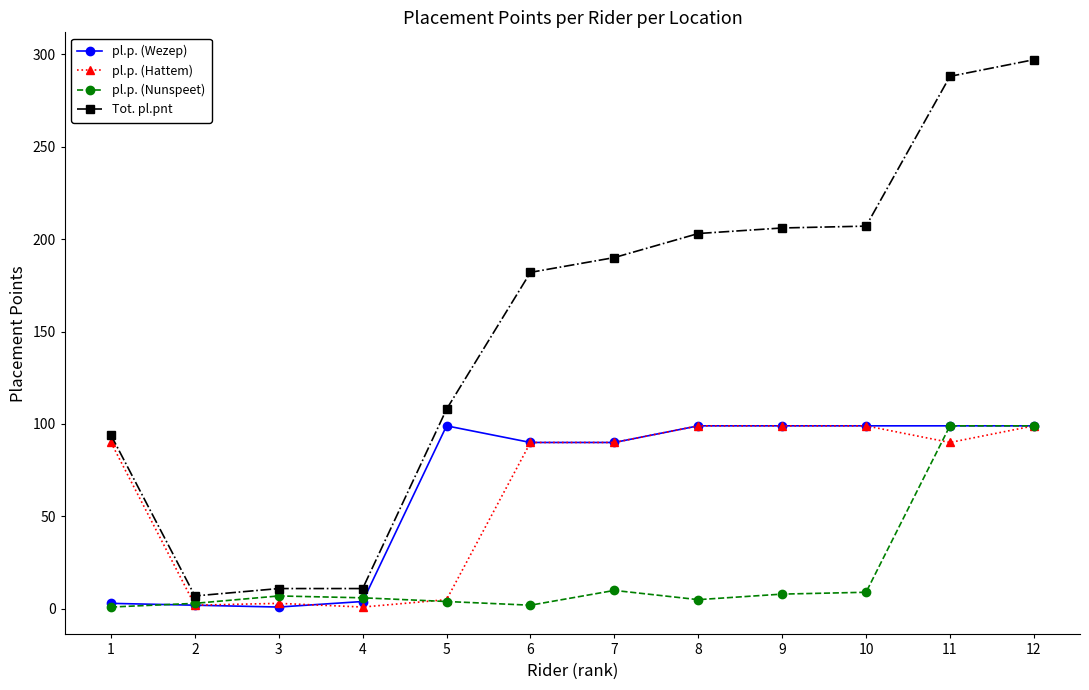

What is the average value of the pl.p. (Nunspeet) series?

21